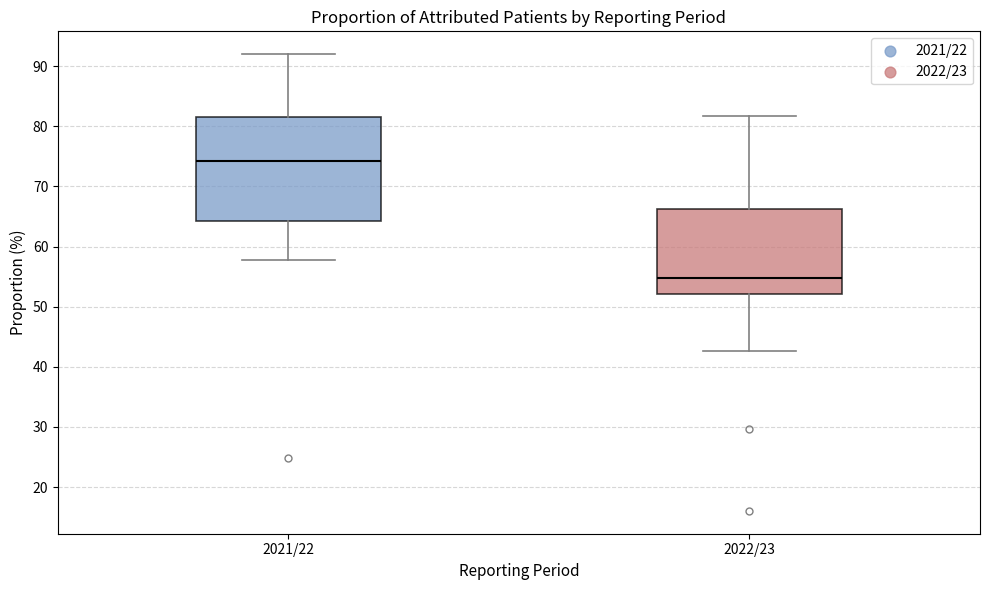

Comparing the boxes themselves (not the whiskers), which one is the tallest?

2021/22